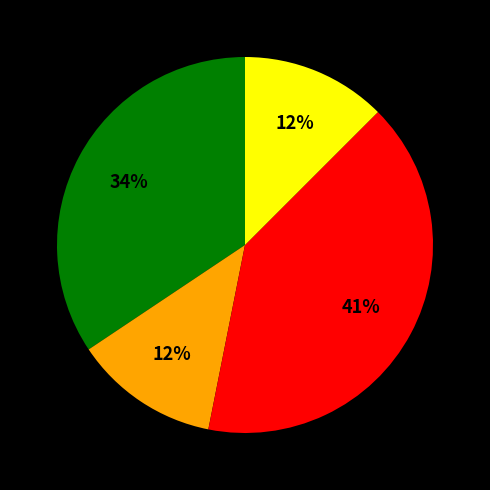

Does any single category account for the majority?

No